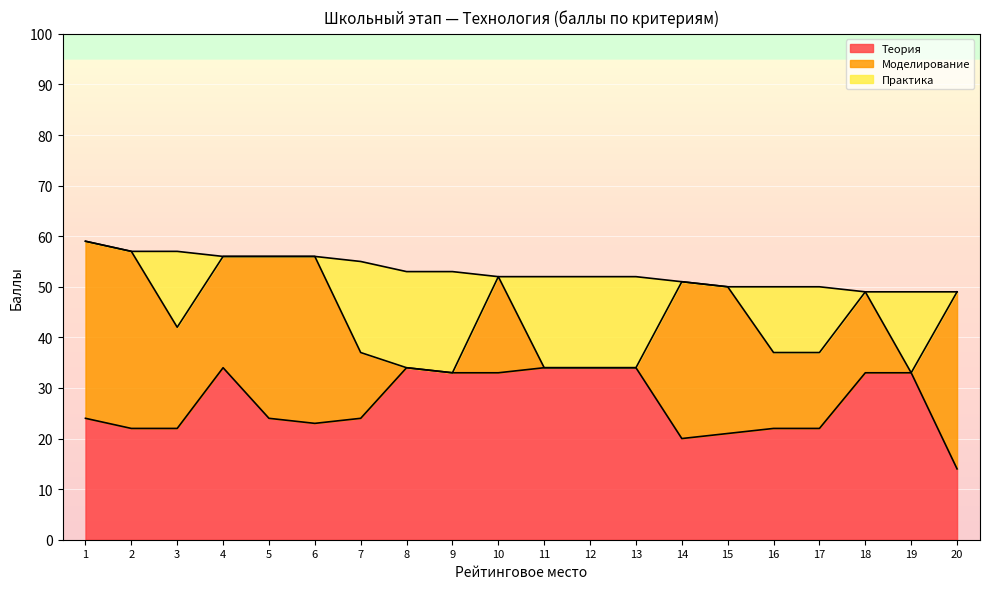

At 12, list the series in order from smallest to largest.

Моделирование, Практика, Теория